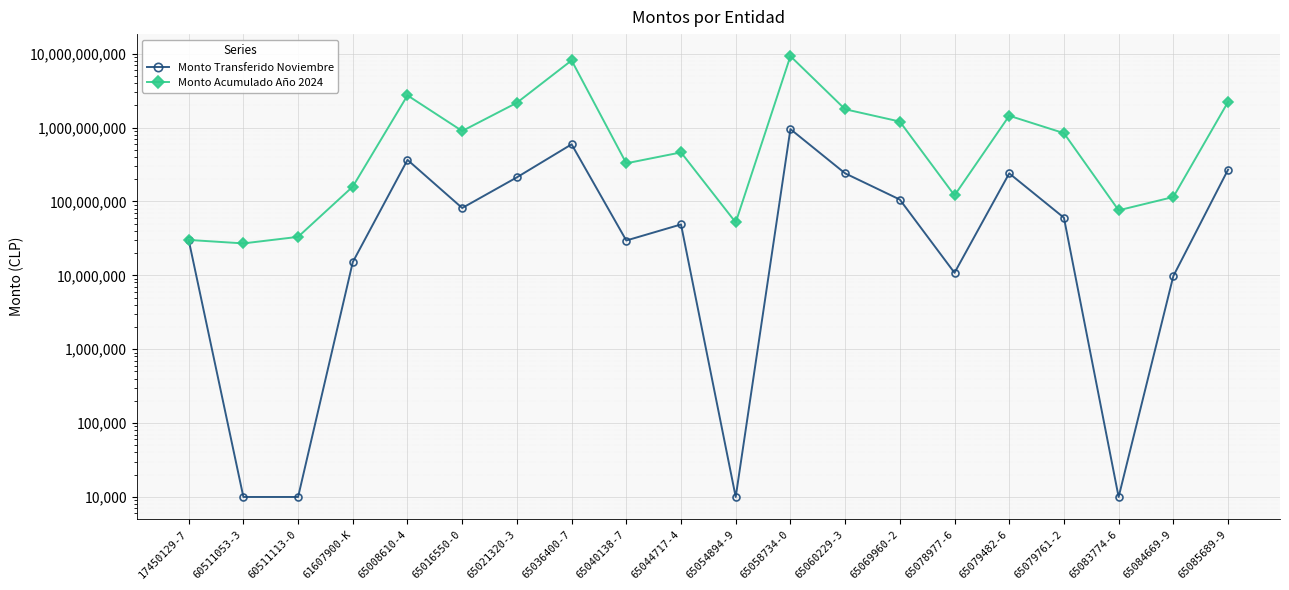

At how many categories does at least one series exceed 264422501?

12